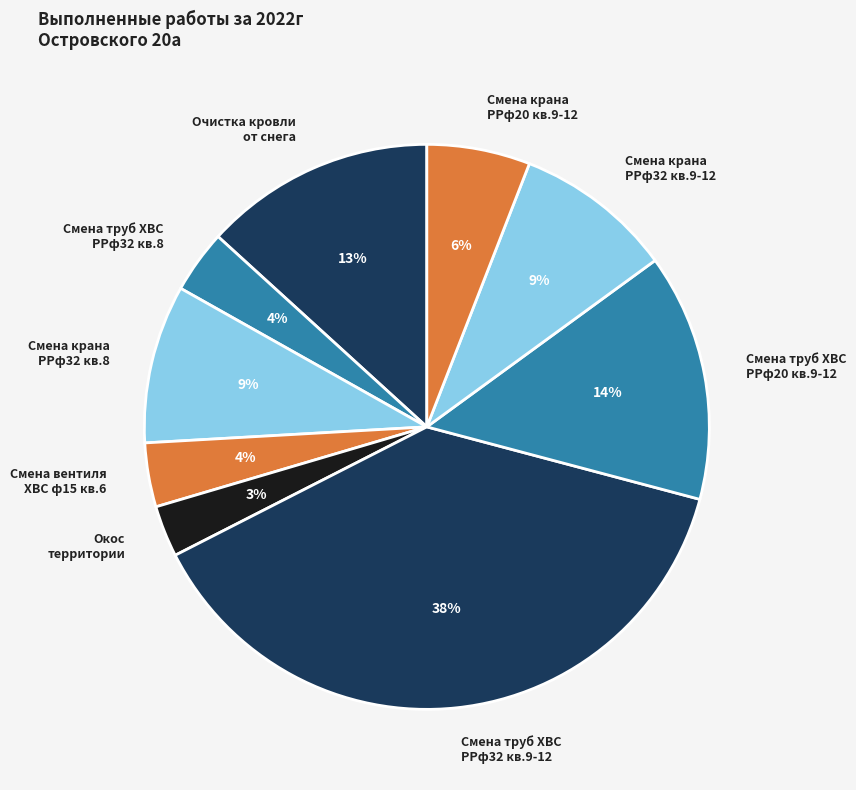

Combined, do Смена вентиля ХВС ф15 кв.6 and Смена крана РРф20 кв.9-12 account for over 50%?

No